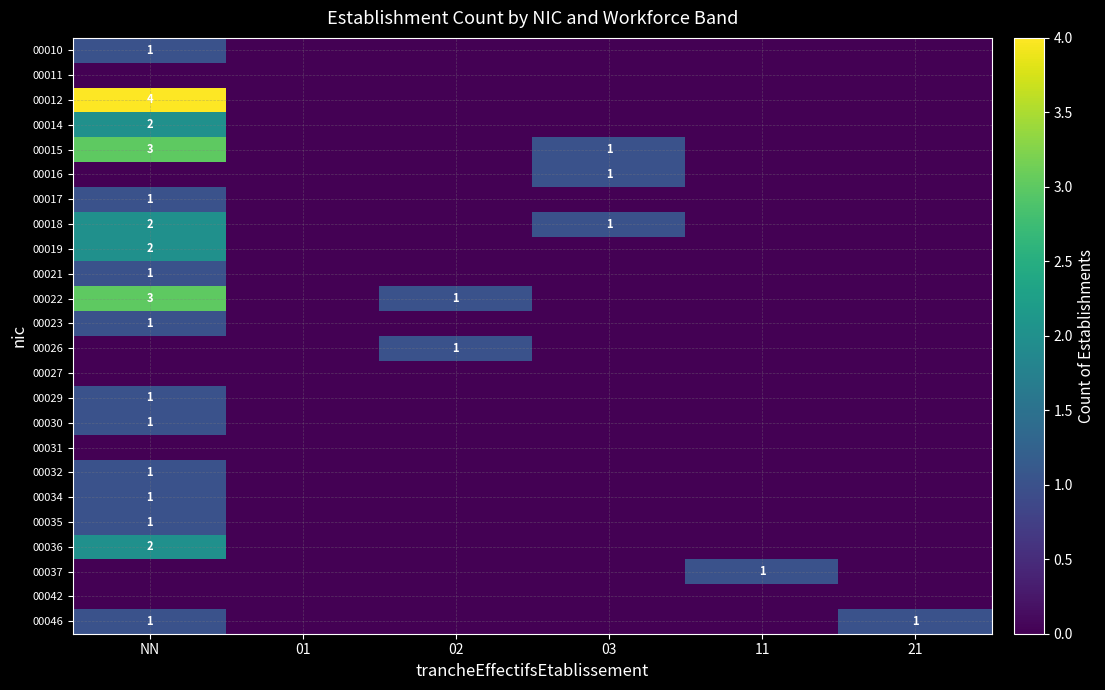

The value of 00018 at NN is 2. True or false?

True